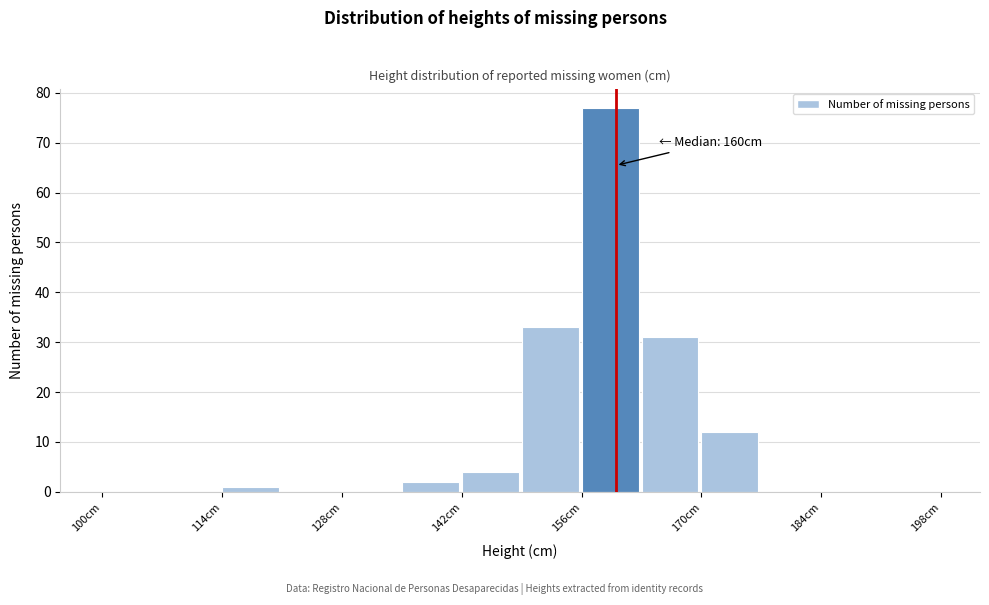

Around what value on the x-axis is the tallest bar? Give the approximate position of its centre, as read against the axis.

160